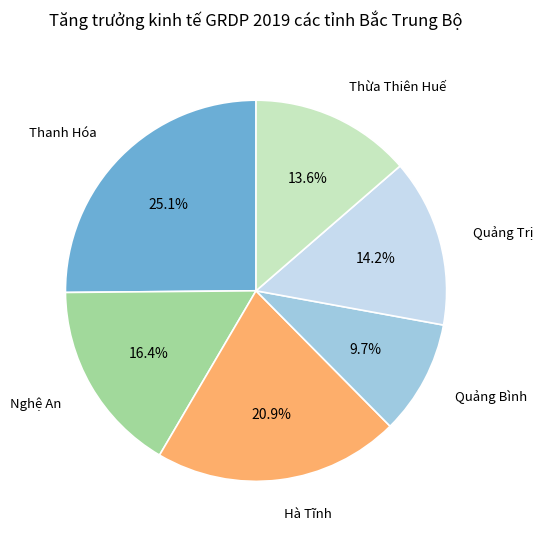

Is there any slice that represents more than half of the pie?

No